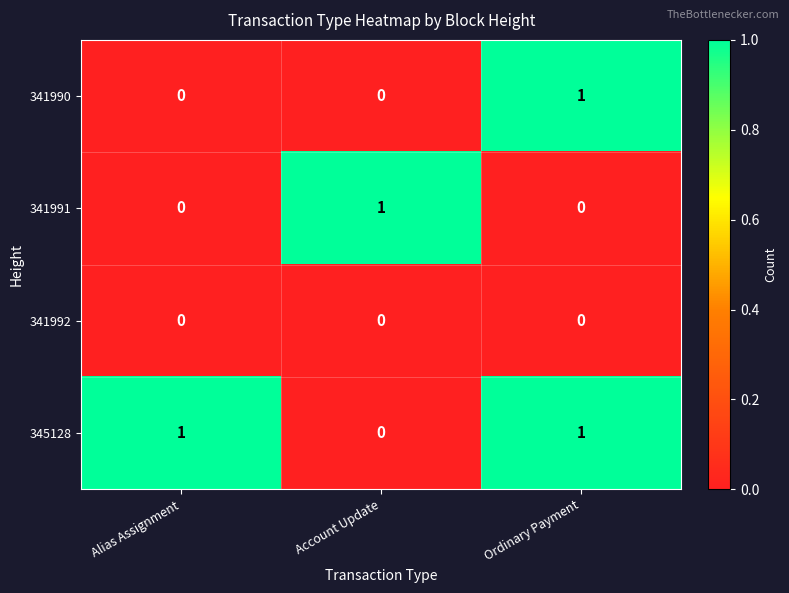

Which series has the largest total across all categories?

345128